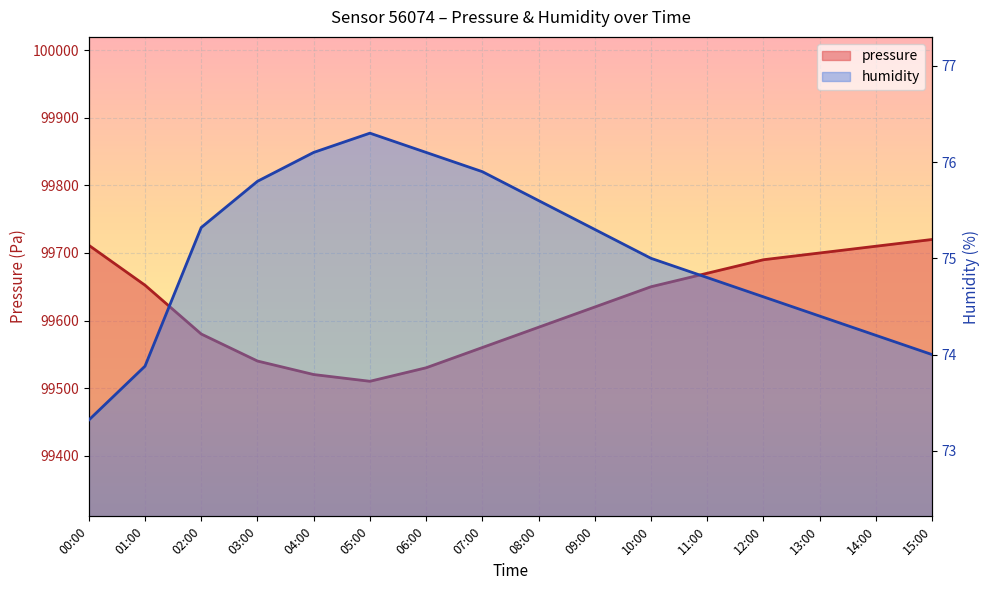

The value of pressure at 02:00 is 56647.5. True or false?

False